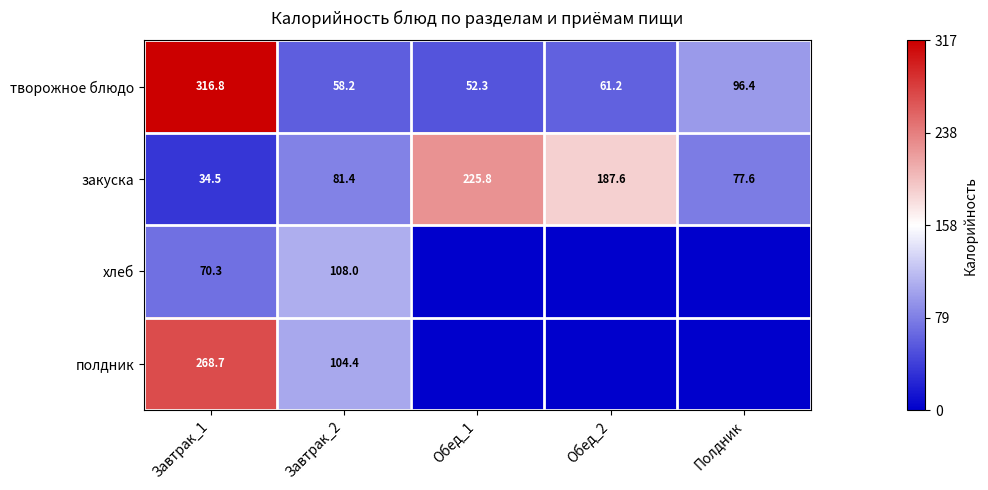

What is the spread (max minus min) of values at Завтрак_2?

49.8